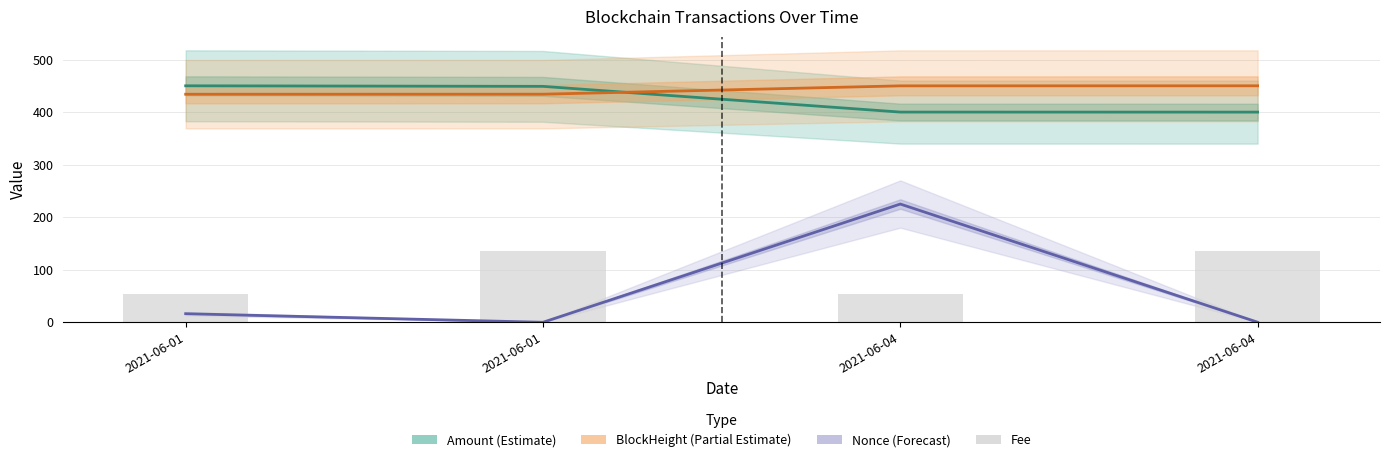

What is the difference between the maximum and minimum values in the Nonce (Forecast) series?

225.0